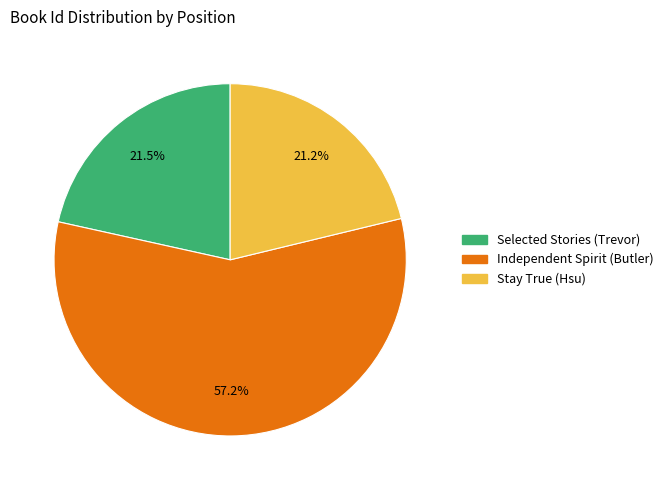

True or false: Stay True (Hsu) accounts for 21% of the total.

True